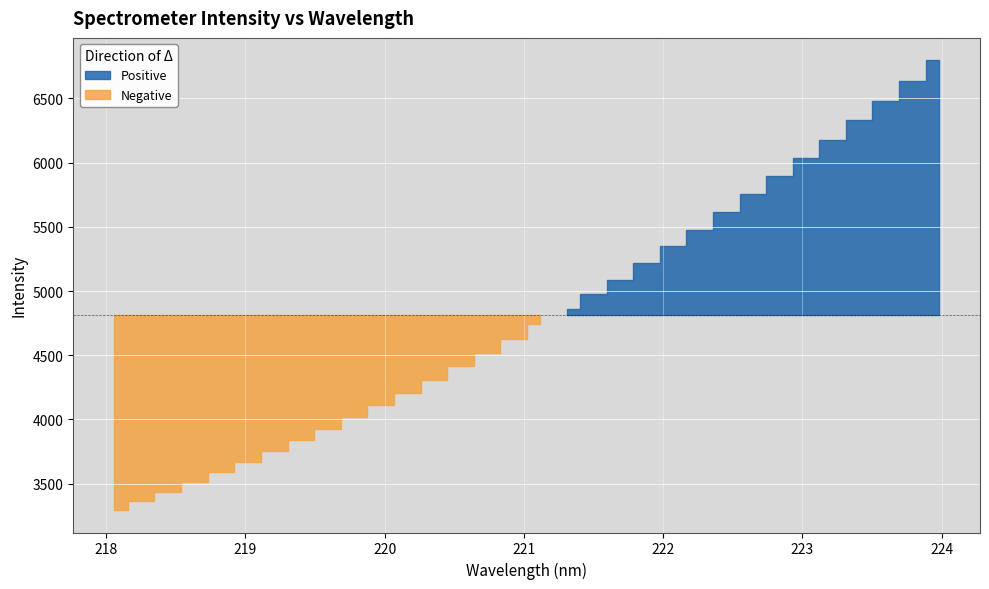

At which label does the data first exceed 4741?

221.1174